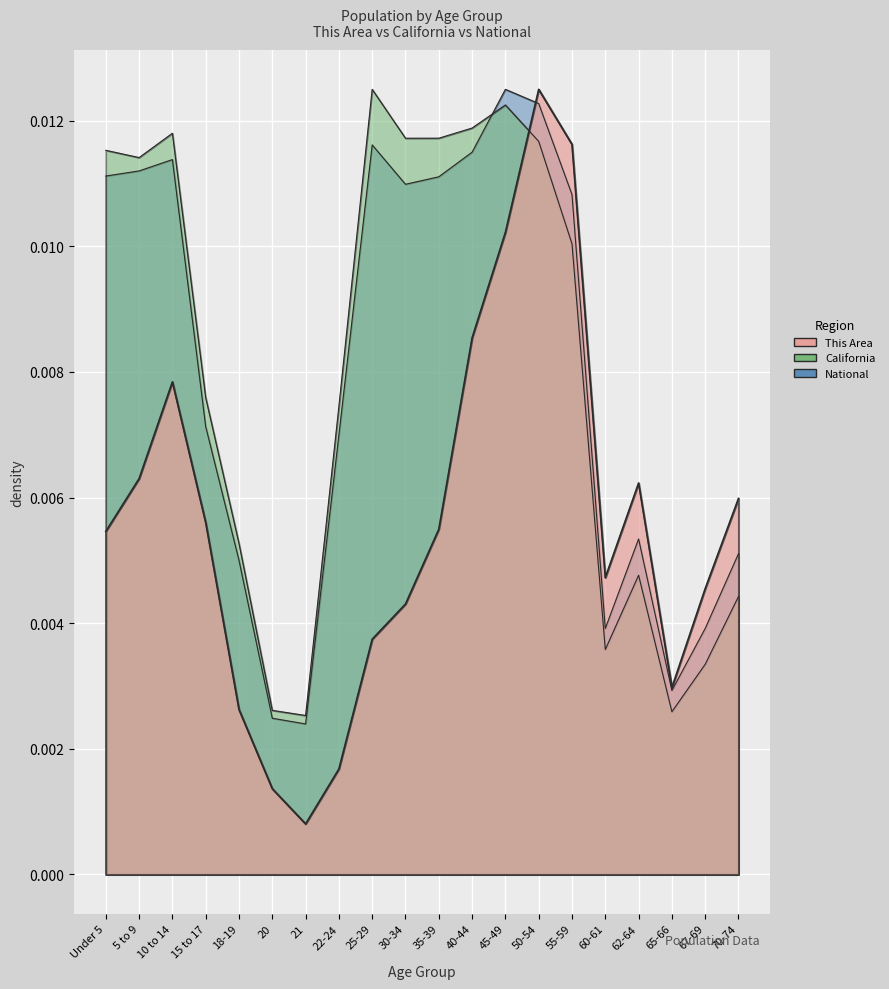

Count the National values in the range 0 to 1.

20